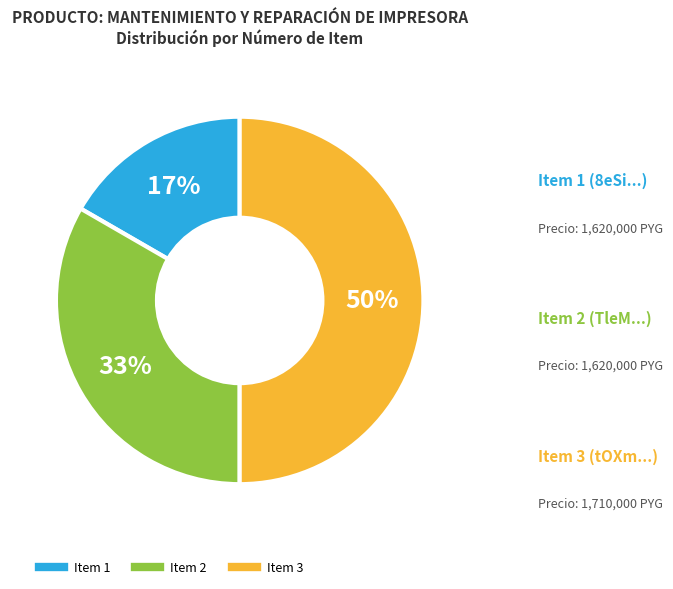

To the nearest percent, what is the average slice percentage?

33%